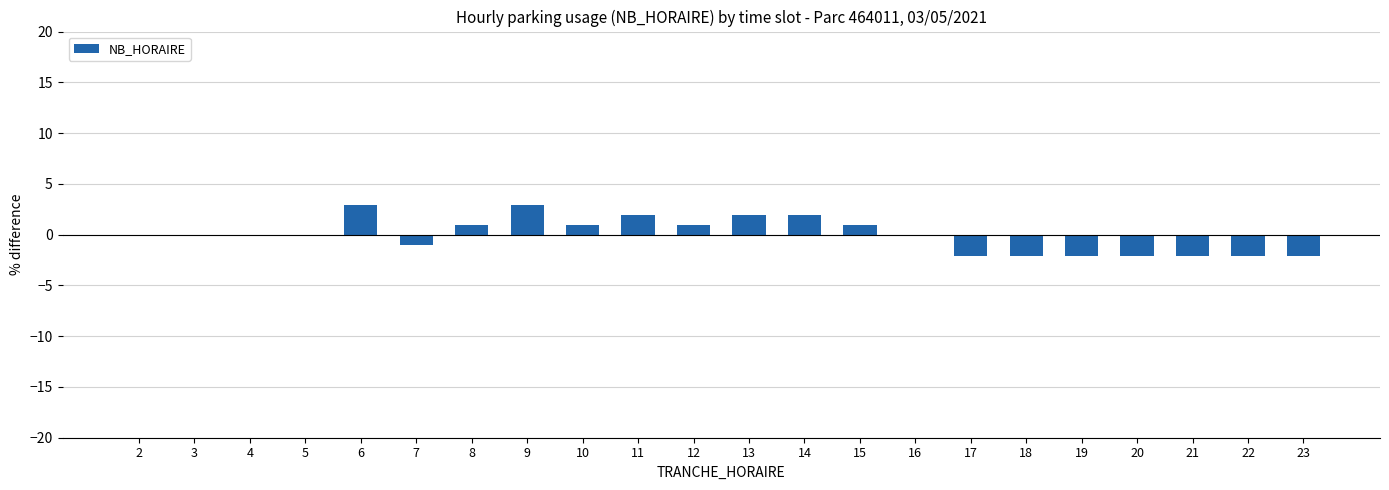

Is it true that the value at 7 is -1.1?

True